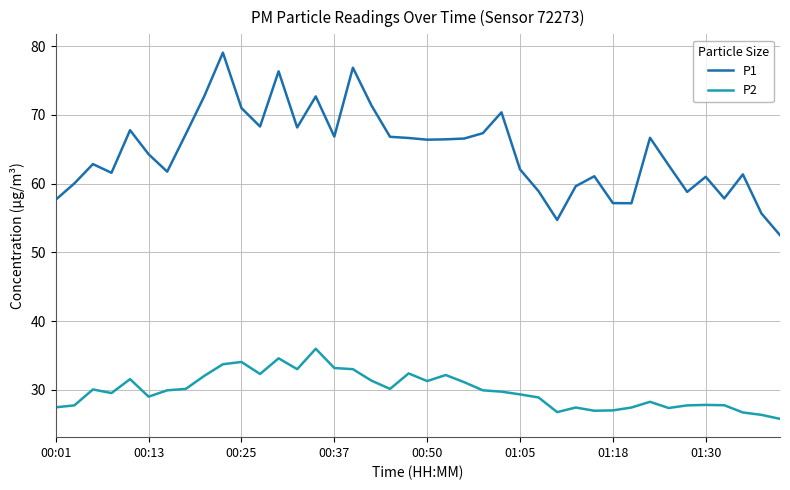

True or false: P2 and P1 cross at least once.

False